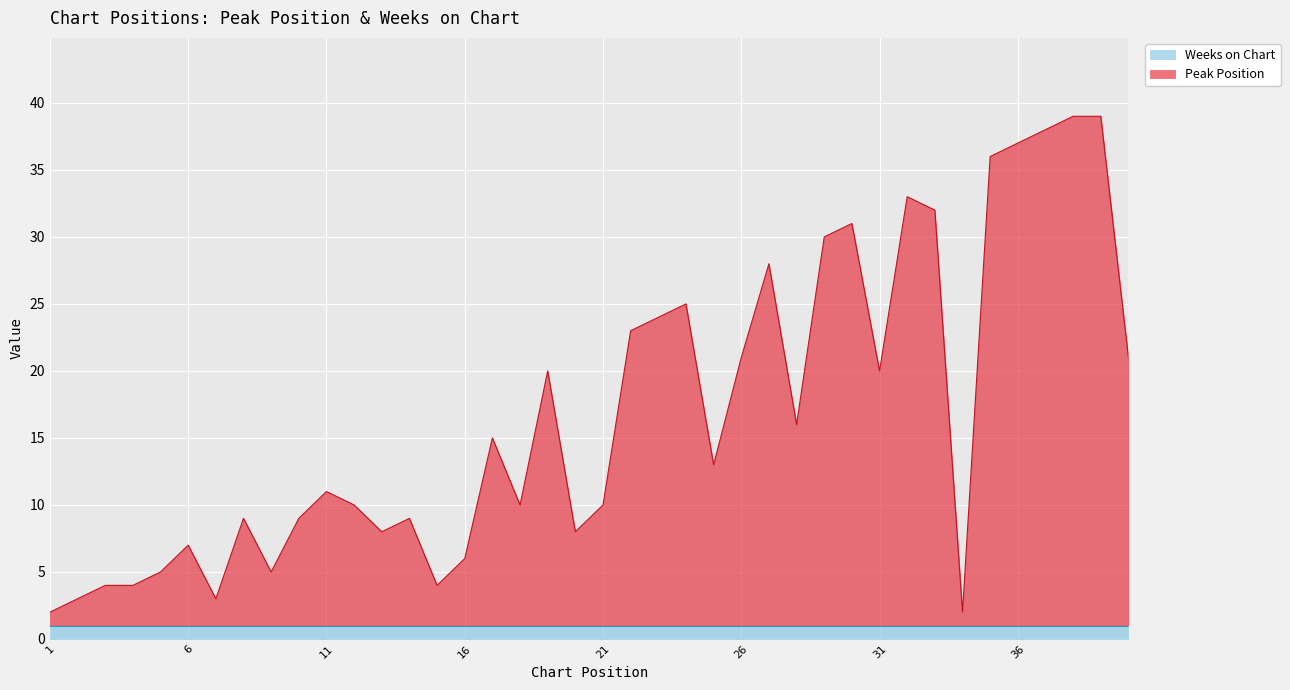

What is the maximum value shown in the chart?

39